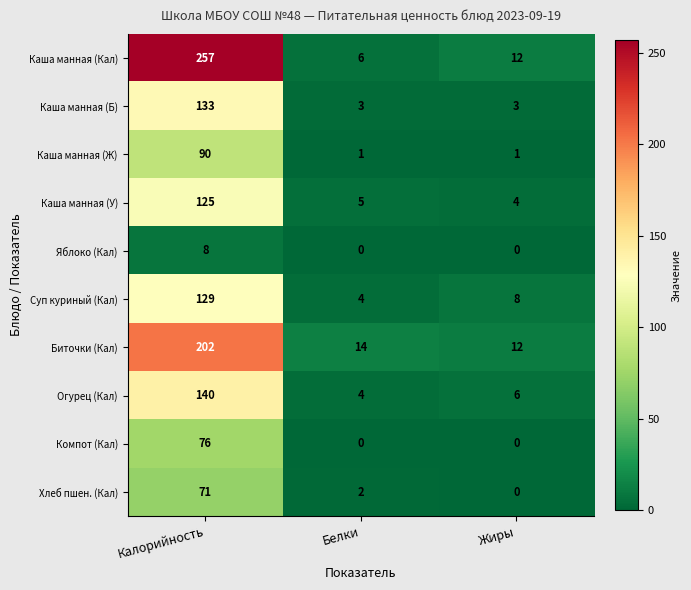

Rank the series by their maximum value, from highest to lowest.

Каша манная (Кал), Биточки (Кал), Огурец (Кал), Каша манная (Б), Суп куриный (Кал), Каша манная (У), Каша манная (Ж), Компот (Кал), Хлеб пшен. (Кал), Яблоко (Кал)